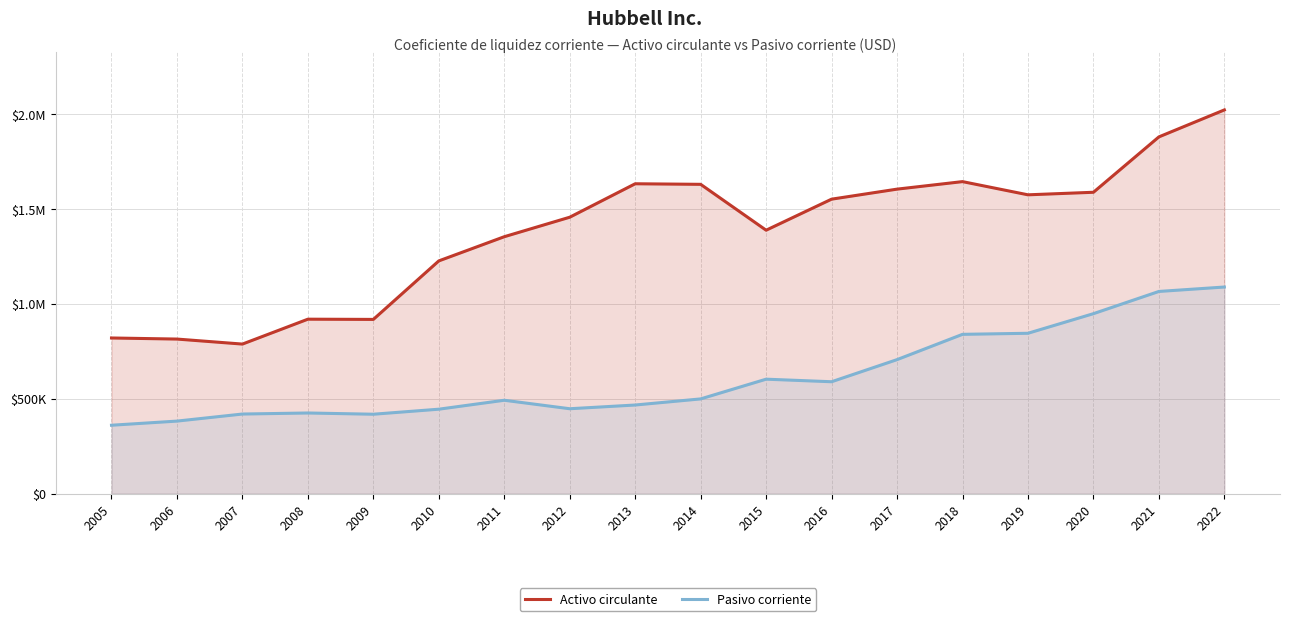

Does the chart display data point markers on the line(s)?

No